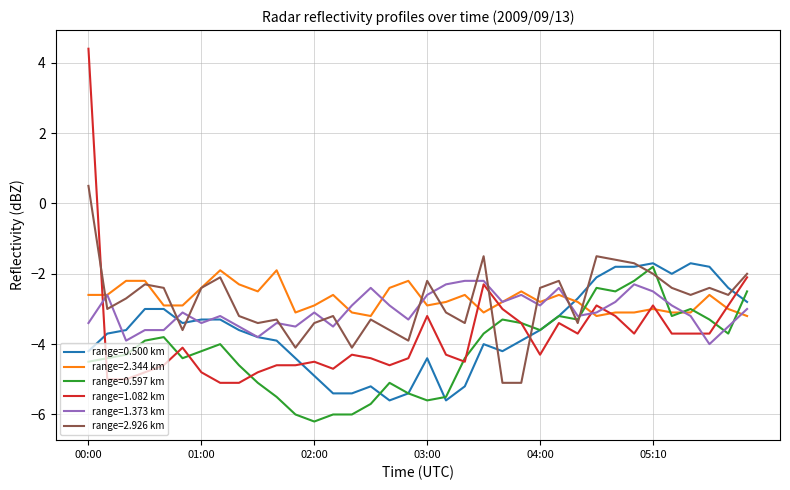

Does the chart have visible grid lines?

Yes